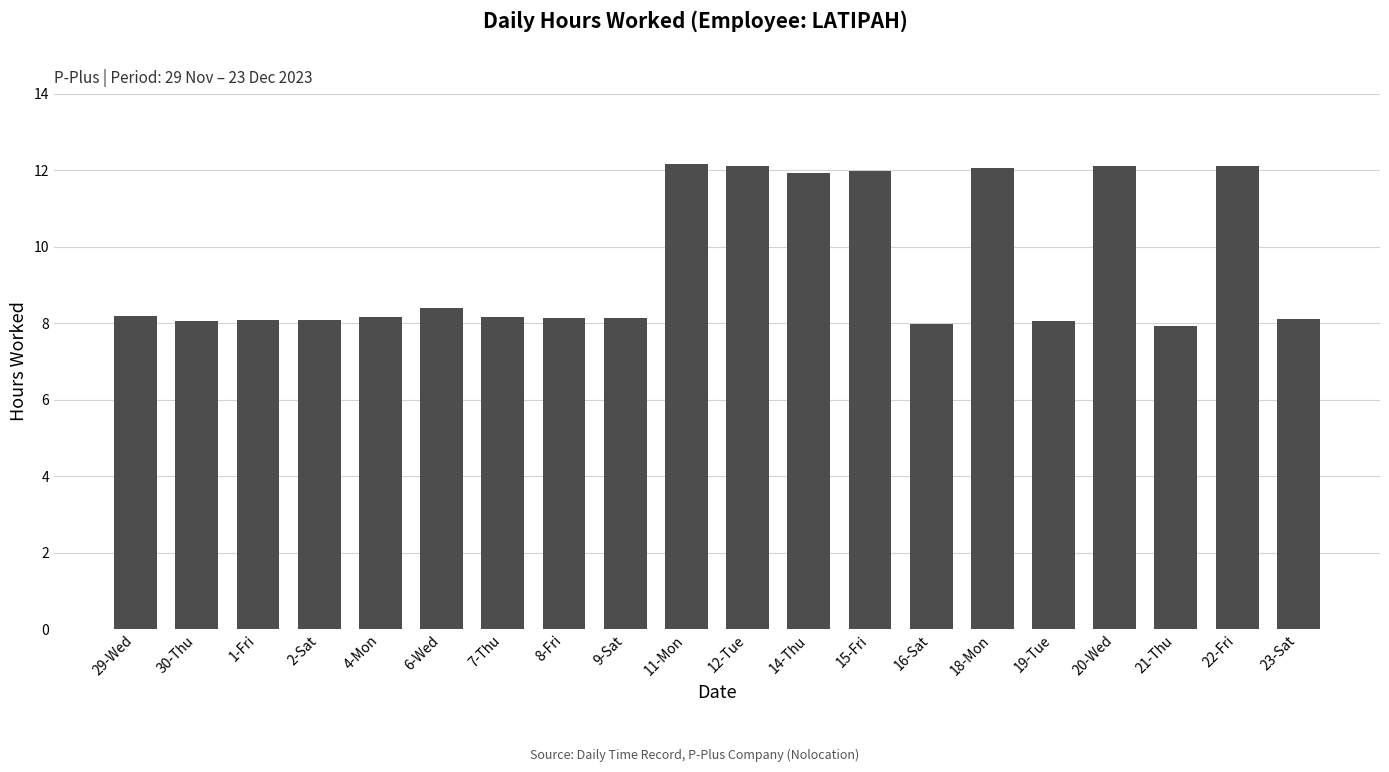

The value at 2-Sat is 3.5. True or false?

False